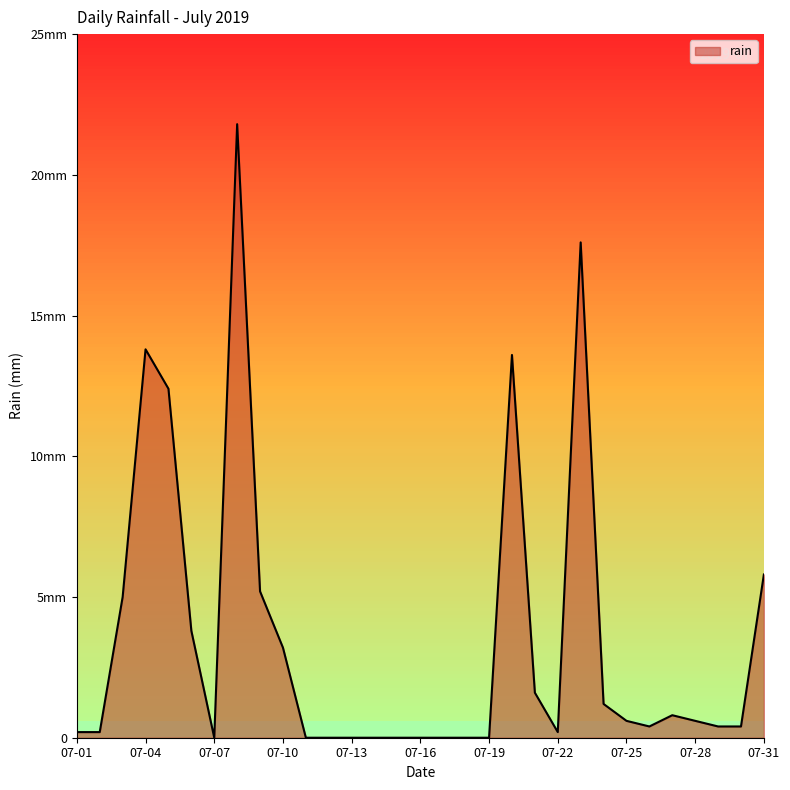

Does the chart have visible grid lines?

Yes